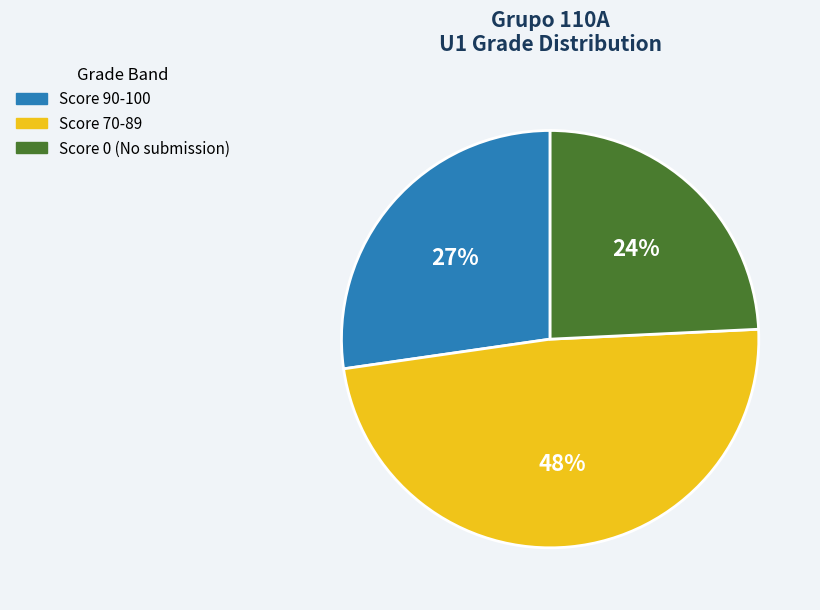

Is it true that Score 0 (No submission) is 33% of the pie?

False